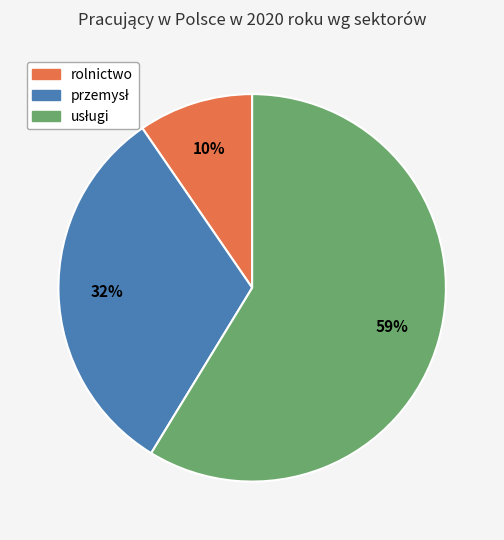

Count the number of slices in the pie.

3